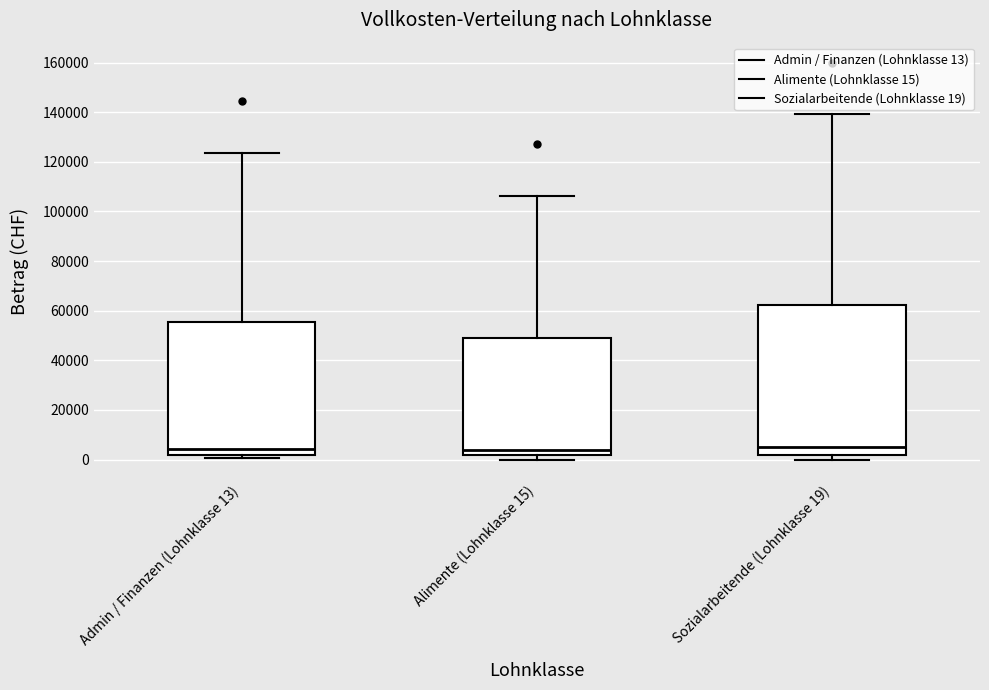

Reading left to right, transcribe this box plot: for each box, give where its median line is, the range the box spans, and where its two whiskers end, as read against the y-axis. The values are not printed on the chart, so give them approximately, as read against the axis.

Admin / Finanzen (Lohnklasse 13): median 4000, box 2000 to 56000, whiskers 0 to 124000
Alimente (Lohnklasse 15): median 4000, box 2000 to 48000, whiskers 0 to 106000
Sozialarbeitende (Lohnklasse 19): median 4000, box 2000 to 62000, whiskers 0 to 140000